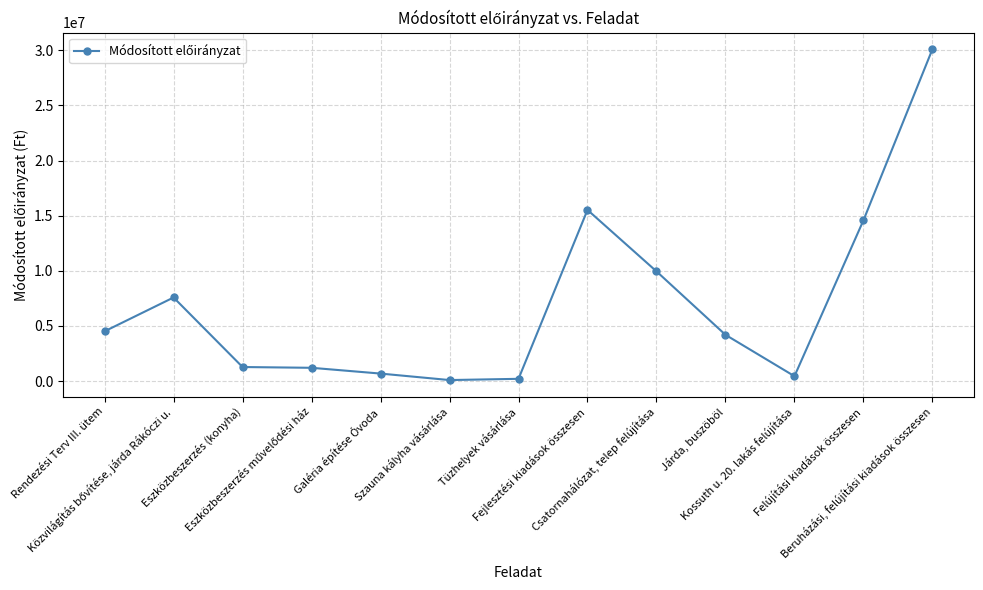

True or false: the data shows 87815 at Szauna kályha vásárlása.

True